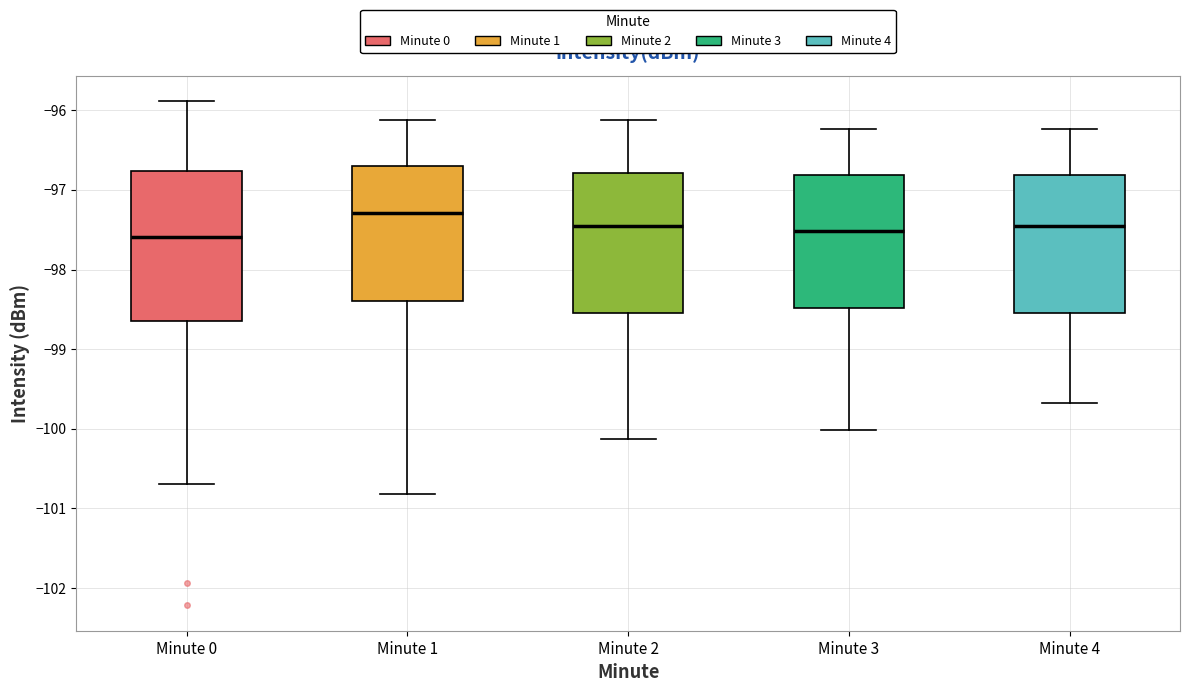

Reading left to right, transcribe this box plot: for each box, give where its median line is, the range the box spans, and where its two whiskers end, as read against the y-axis. The values are not printed on the chart, so give them approximately, as read against the axis.

Minute 0: median -97.6, box -98.6 to -96.8, whiskers -100.7 to -95.9
Minute 1: median -97.3, box -98.4 to -96.7, whiskers -100.8 to -96.1
Minute 2: median -97.5, box -98.5 to -96.8, whiskers -100.1 to -96.1
Minute 3: median -97.5, box -98.5 to -96.8, whiskers -100.0 to -96.2
Minute 4: median -97.5, box -98.5 to -96.8, whiskers -99.7 to -96.2